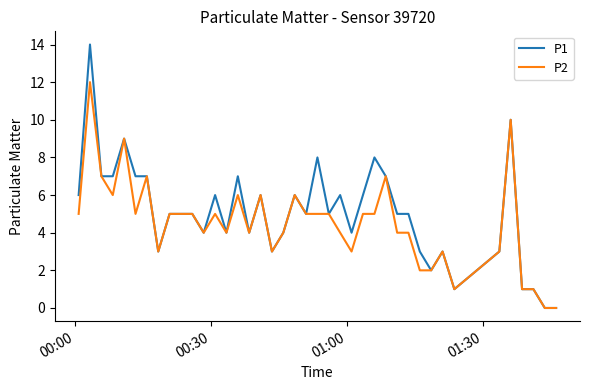

Which series has the widest spread of values?

P1